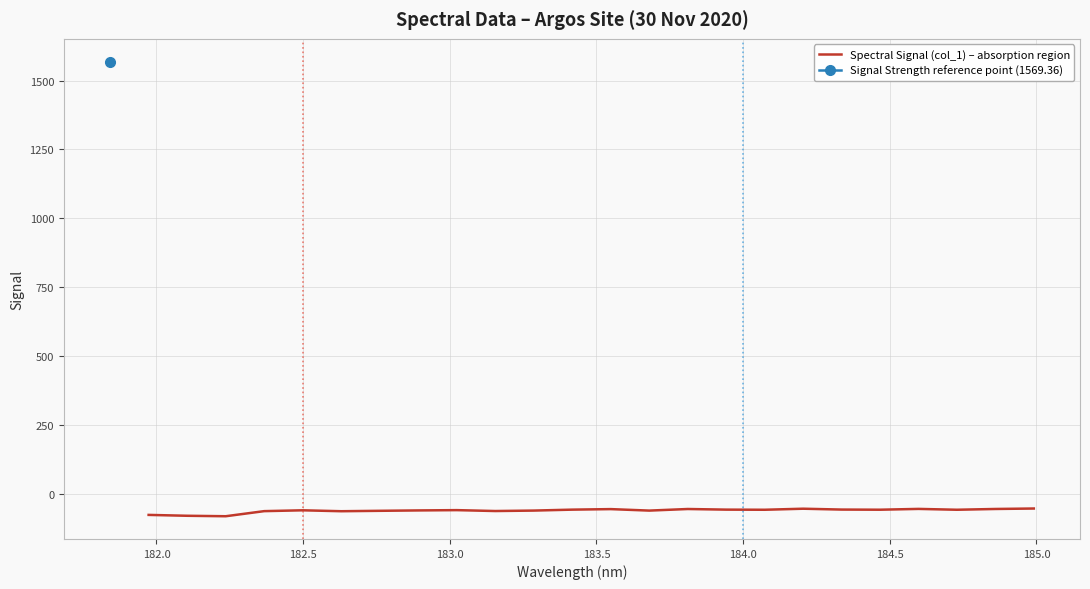

What is the minimum value for Spectral Signal (col_1) – absorption region?

-82.5